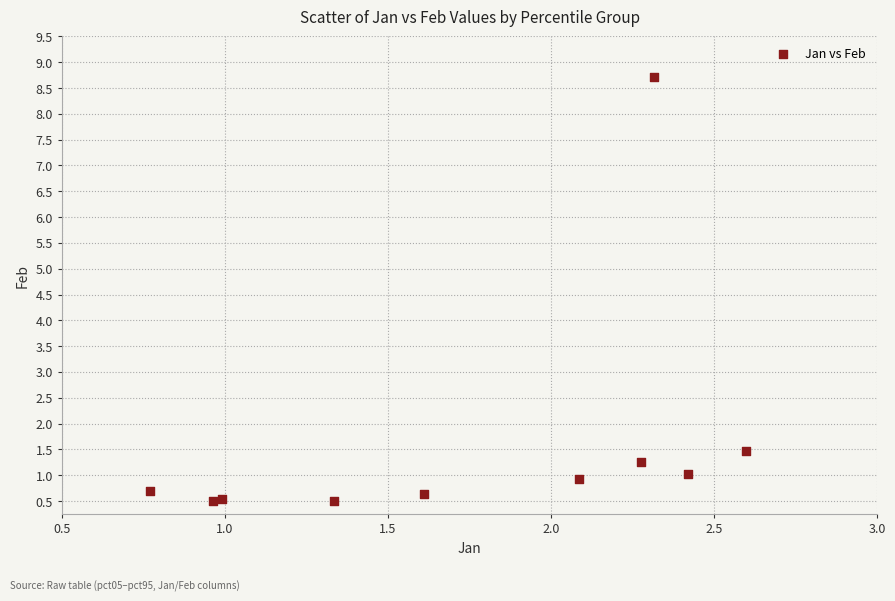

What Y value in the scatter plot is closest to 4?

1.5